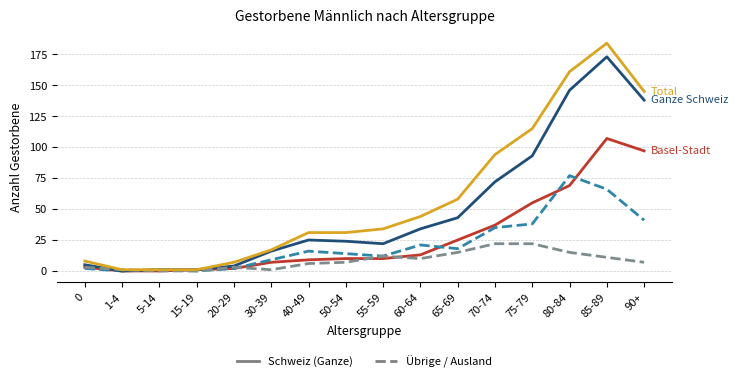

At which category is the sum across all series the highest?

85-89